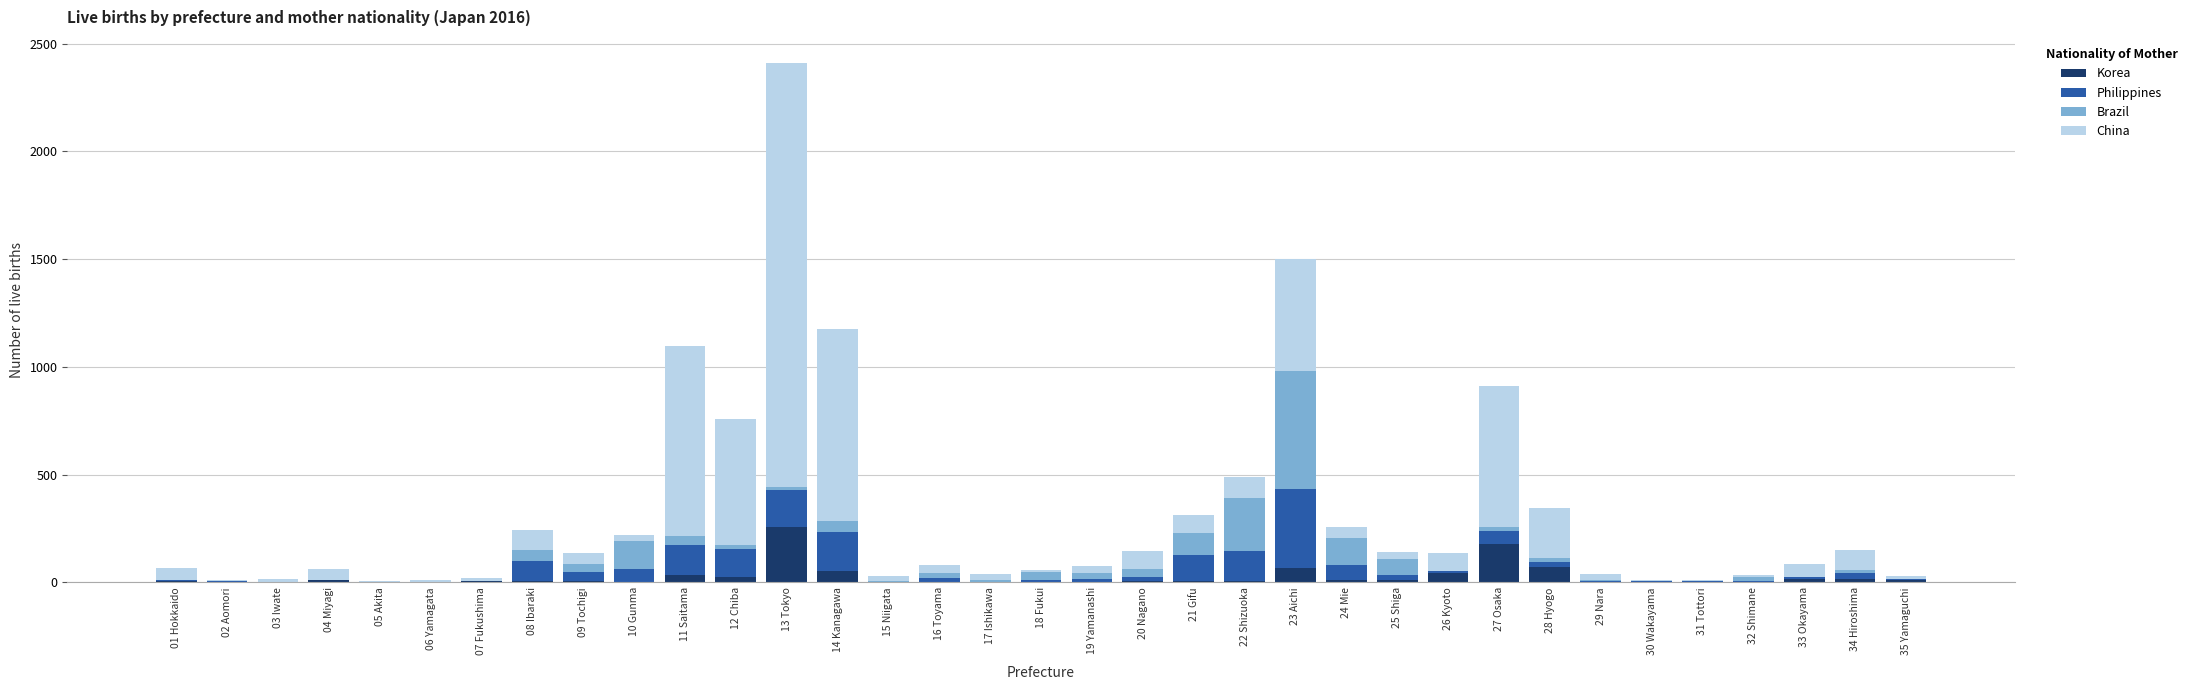

At which category is the sum across all series the highest?

13 Tokyo